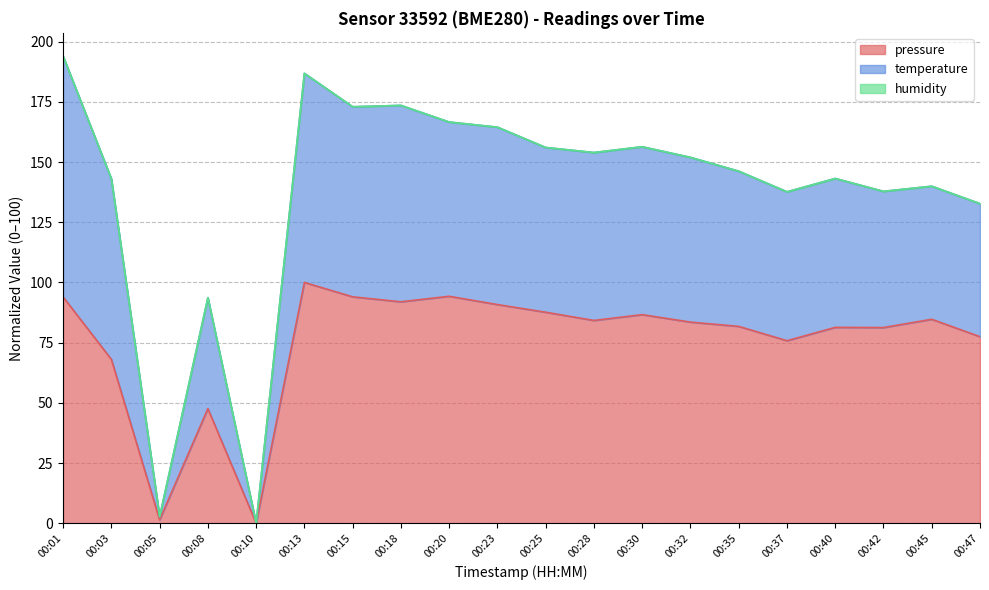

At which label does pressure reach its peak?

00:13